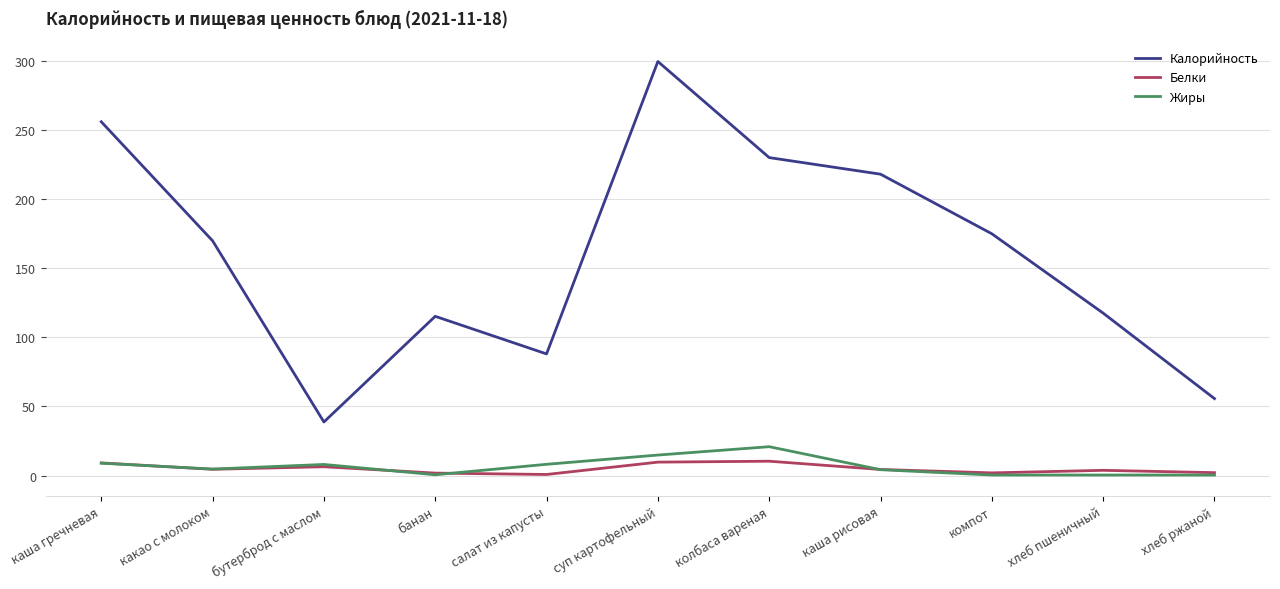

At which label does Калорийность reach its peak?

суп картофельный